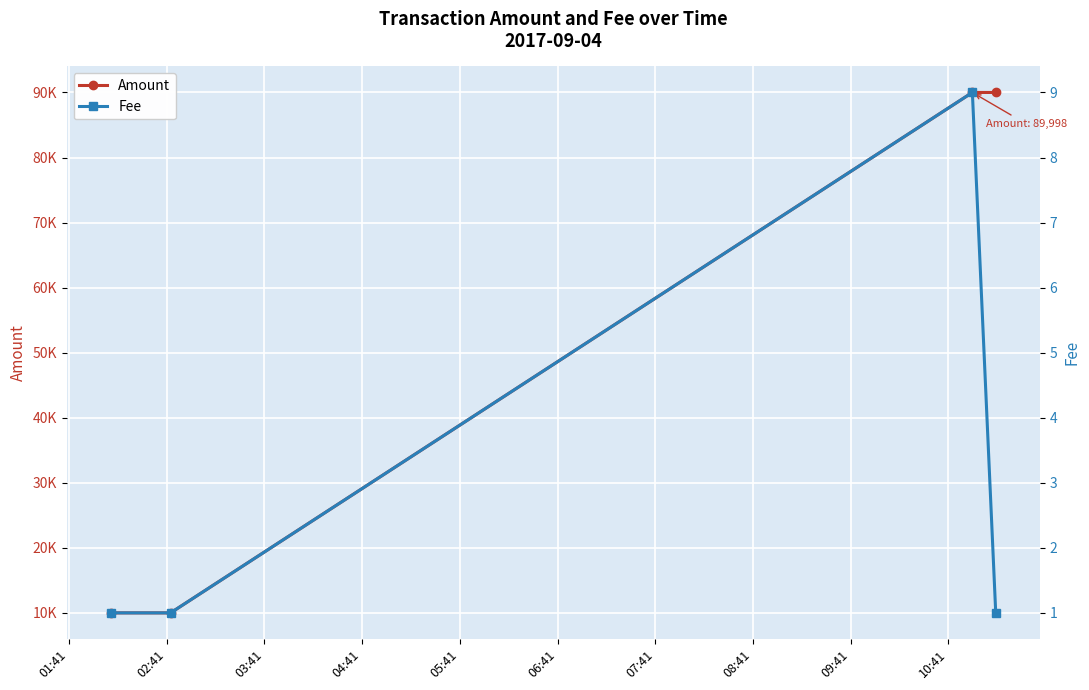

How many lines are shown in the chart?

2